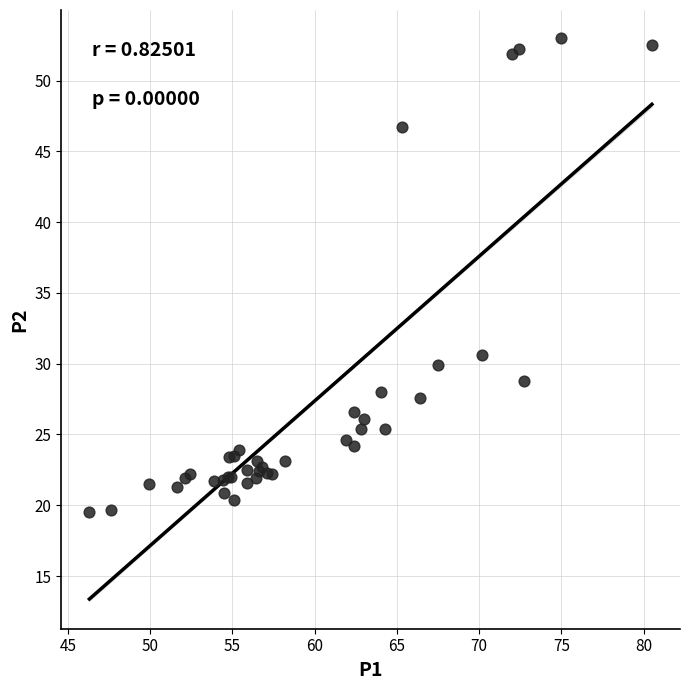

What Y value in the scatter plot is closest to 36?

30.6